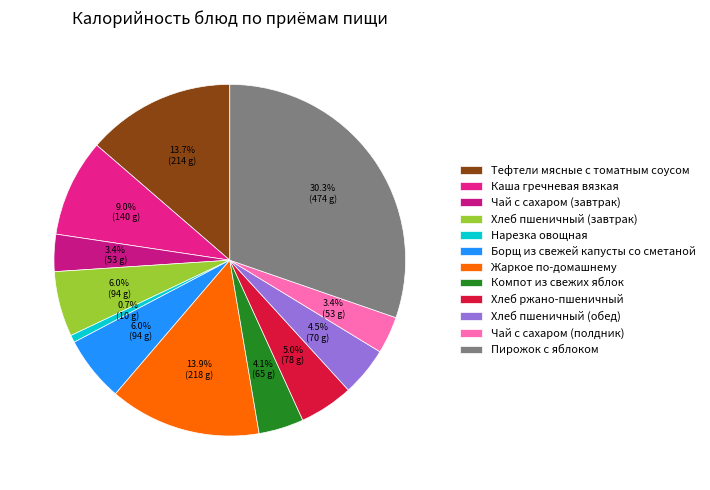

Which slice is the largest?

Пирожок с яблоком